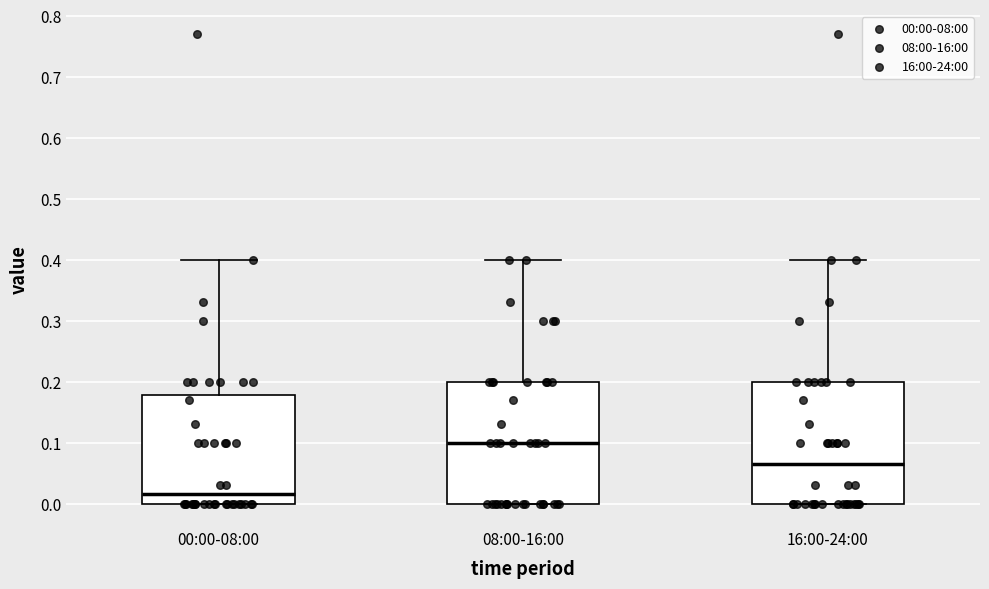

Reading left to right, transcribe this box plot: for each box, give where its median line is, the range the box spans, and where its two whiskers end, as read against the y-axis. The values are not printed on the chart, so give them approximately, as read against the axis.

00:00-08:00: median 0.02, box 0.00 to 0.18, whiskers 0.00 to 0.40
08:00-16:00: median 0.10, box 0.00 to 0.20, whiskers 0.00 to 0.40
16:00-24:00: median 0.07, box 0.00 to 0.20, whiskers 0.00 to 0.40